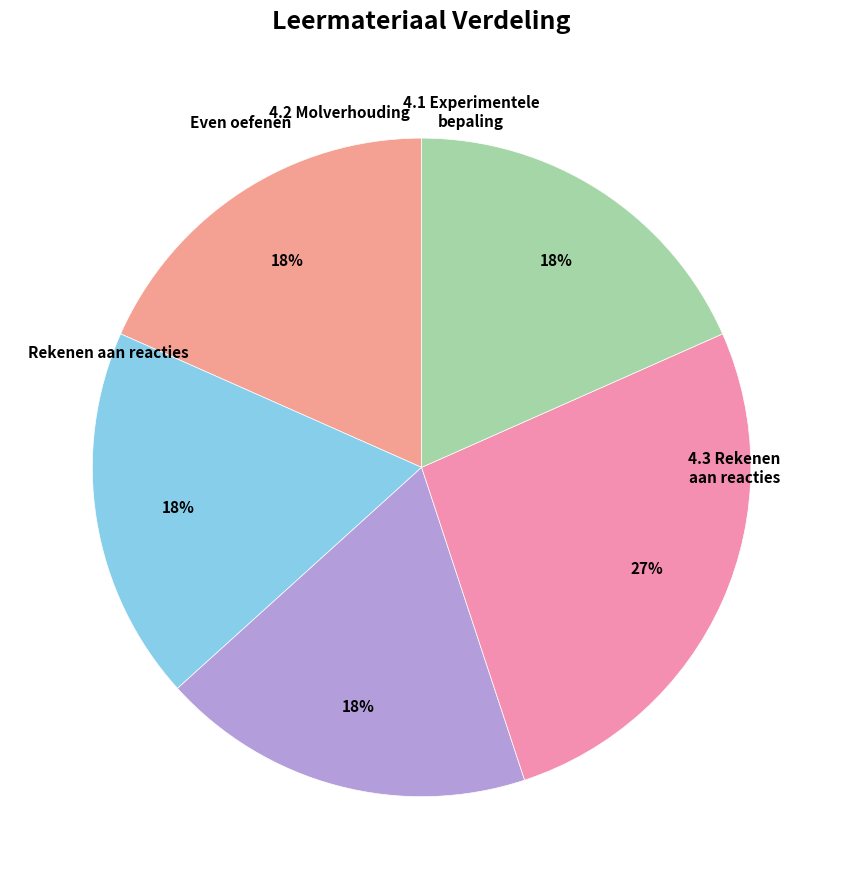

How many slices are in this pie chart?

5